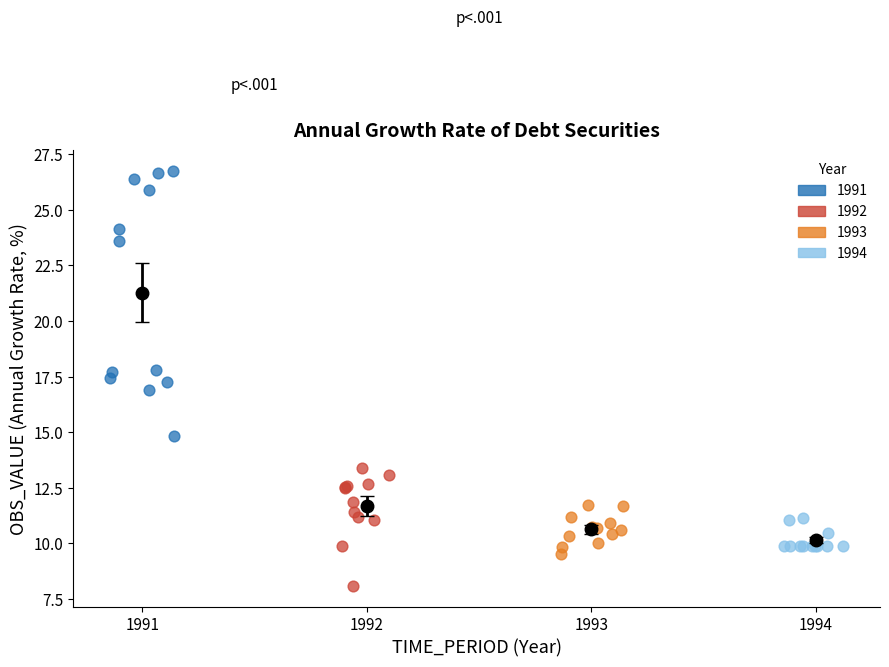

Which series reaches the maximum Y coordinate?

1991